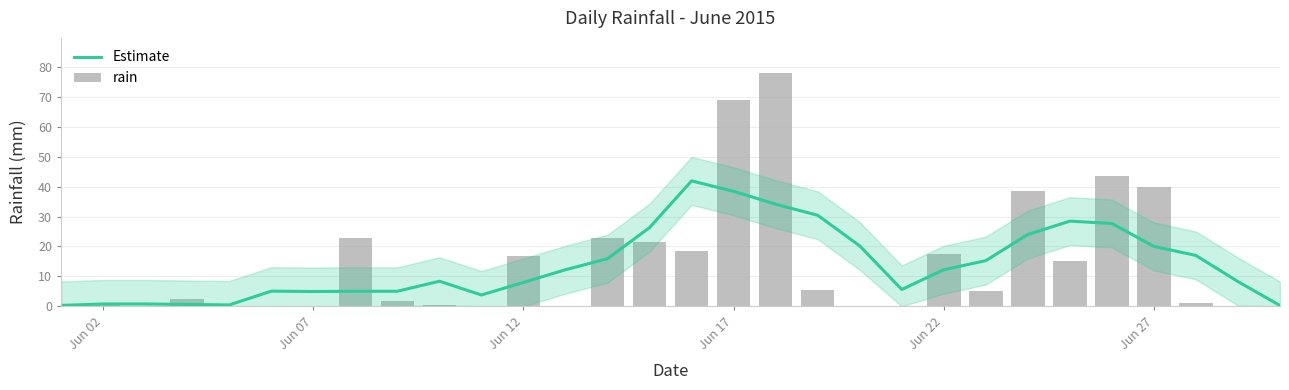

List the series in order of their peak value, lowest first.

Estimate, rain